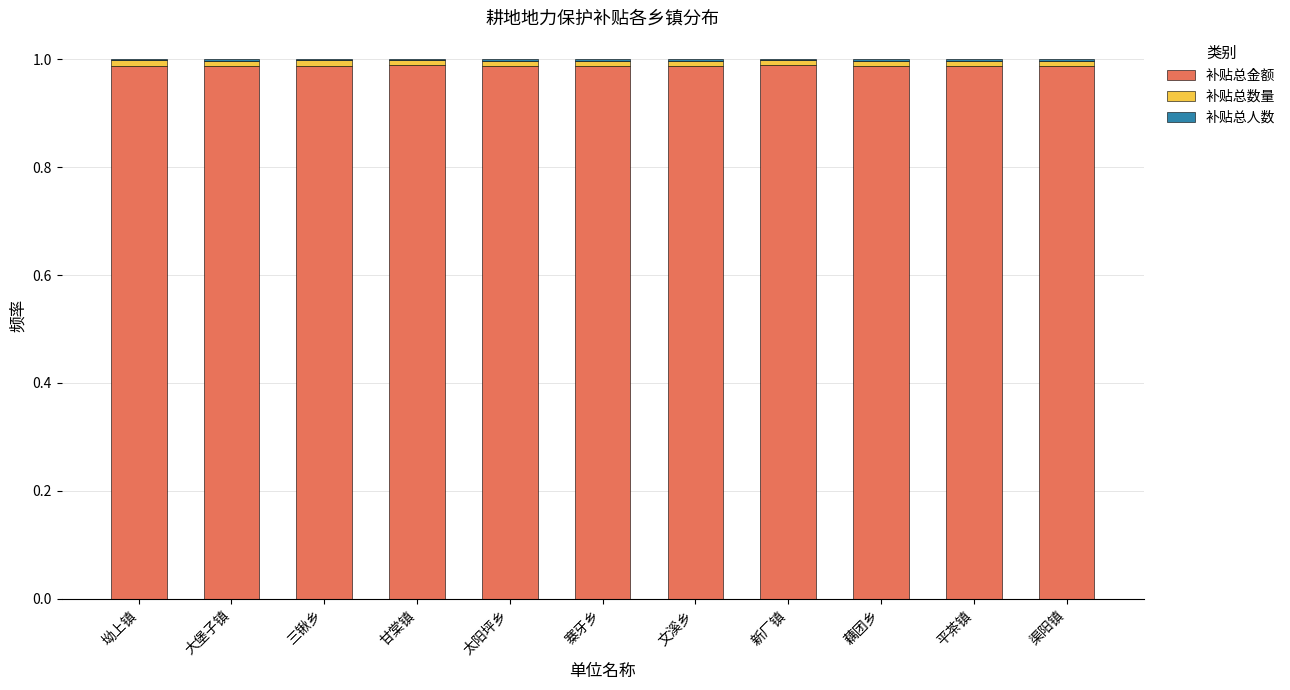

What is the sum of all 补贴总金额 values?

10.9